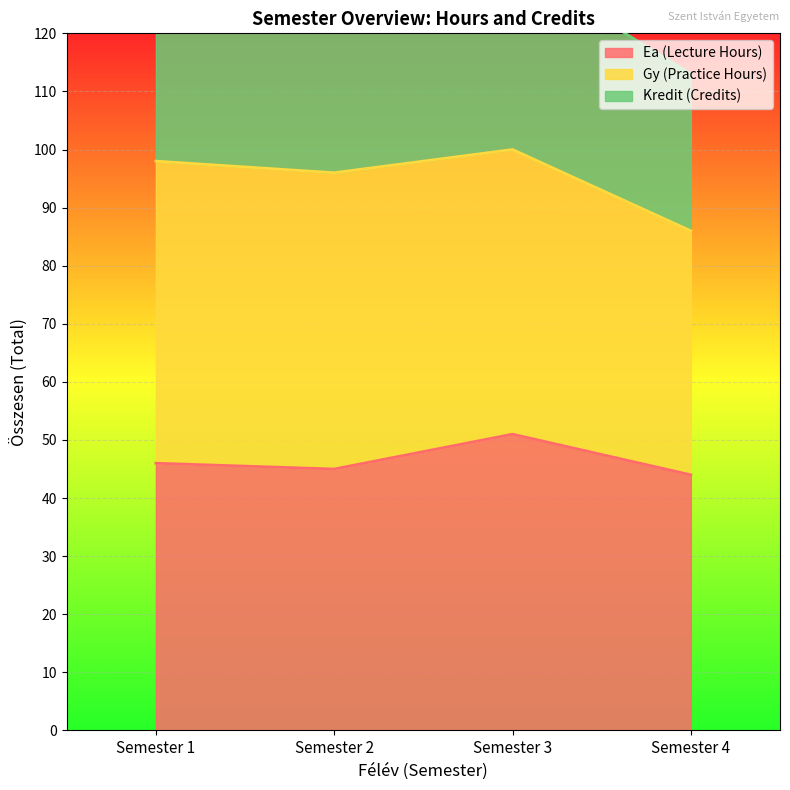

True or false: Ea (Lecture Hours) has a value of 70 at Semester 4.

False